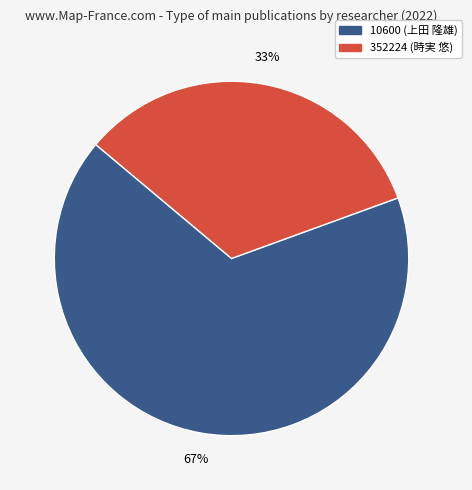

Which slice is the largest?

10600 (上田 隆雄)